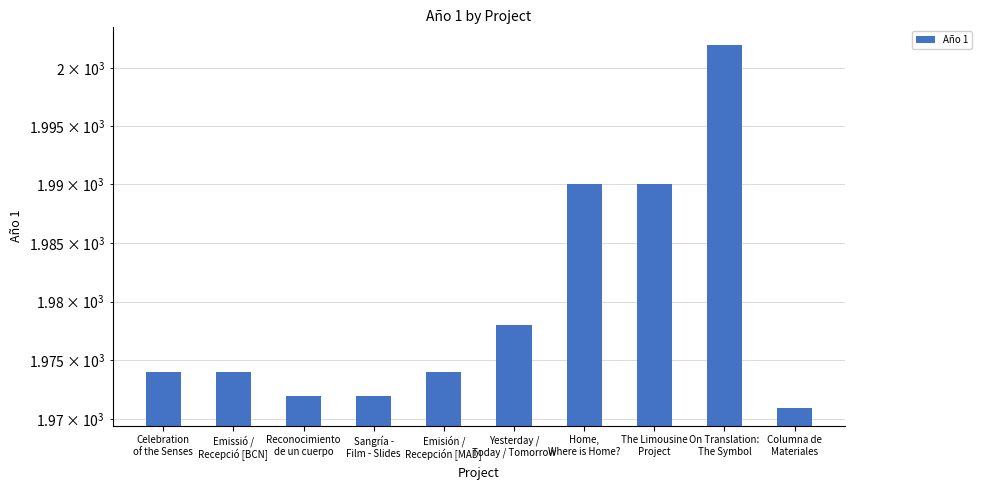

What is the sum of all values?

19797